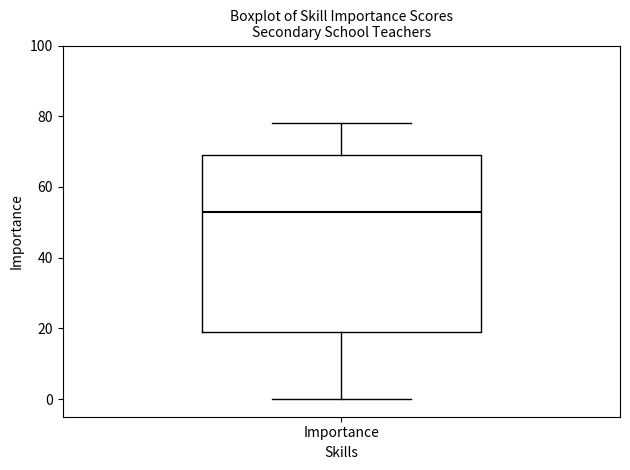

Transcribe this box plot: give where the median line is, the range the box spans, and where the two whiskers end, as read against the y-axis. The values are not printed on the chart, so give them approximately, as read against the axis.

median 54, box 20 to 70, whiskers 0 to 78